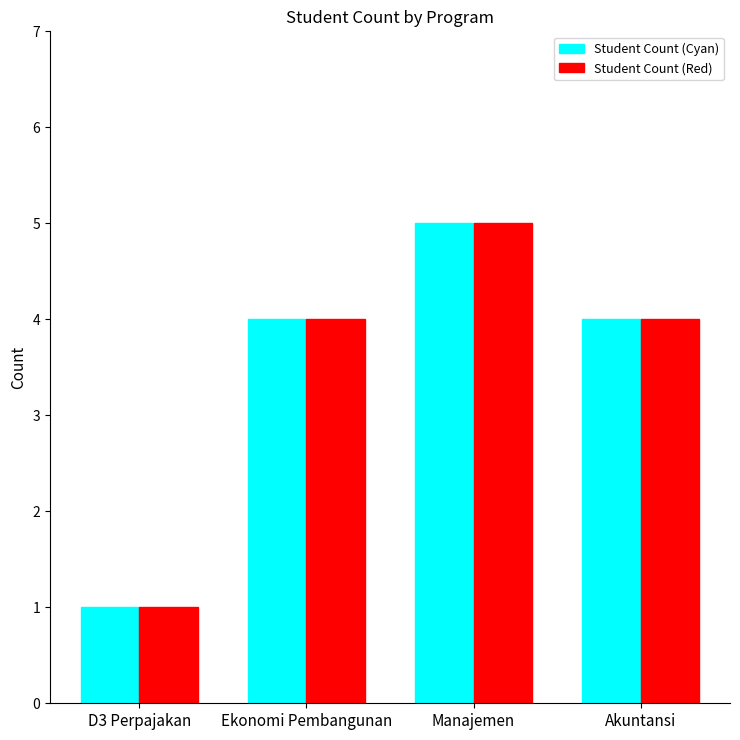

What is the sum of the Student Count (Red) values at Akuntansi and Ekonomi Pembangunan?

8